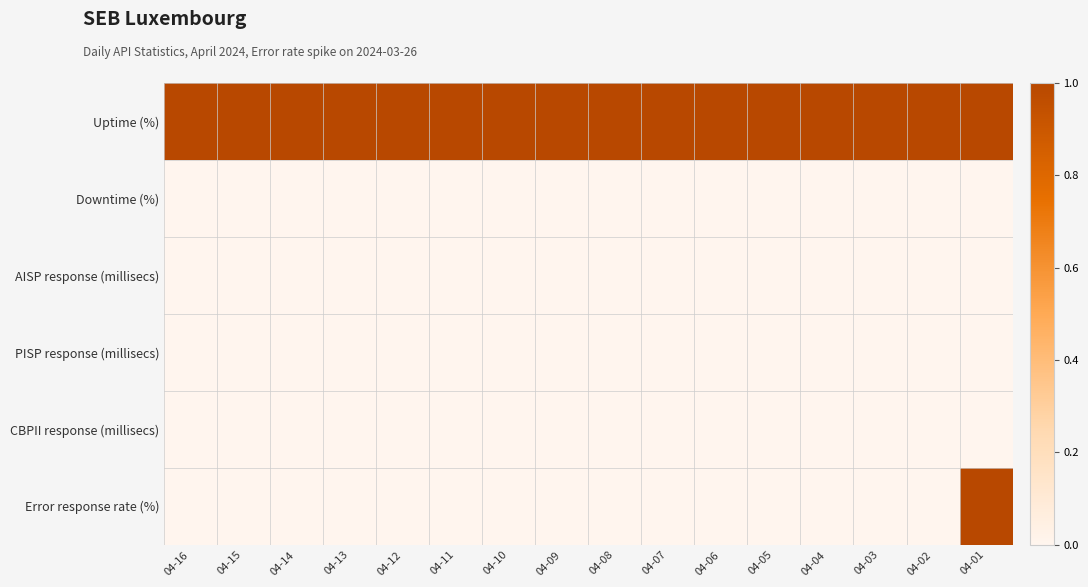

At how many categories does at least one series exceed 0?

16